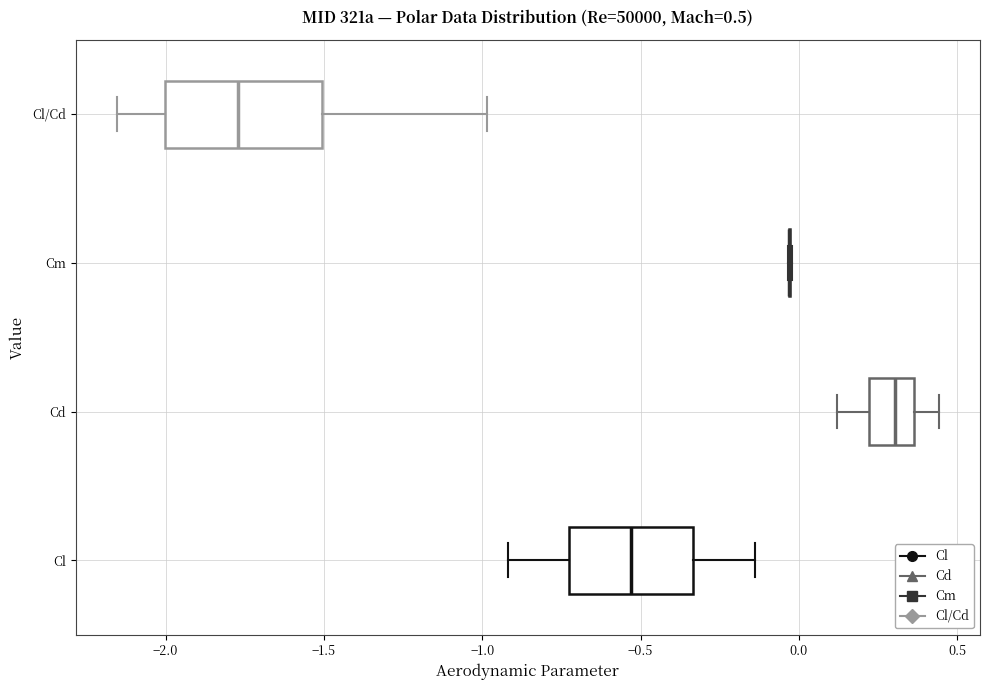

Which box is the widest, from its left edge to its right edge?

Cl/Cd